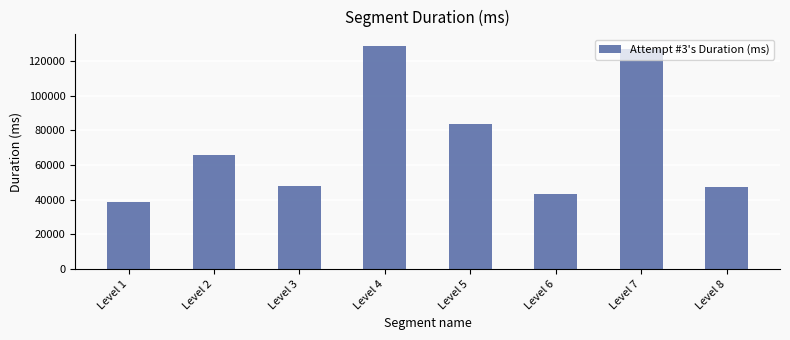

What is the ratio of the value at Level 3 to the value at Level 7?

0.4